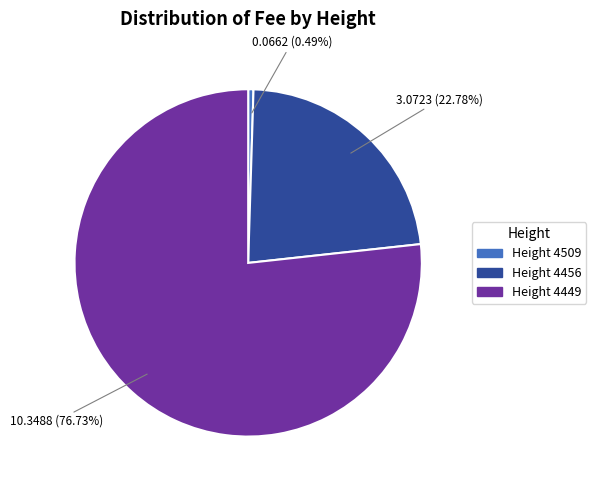

Is there any slice that represents more than half of the pie?

Yes